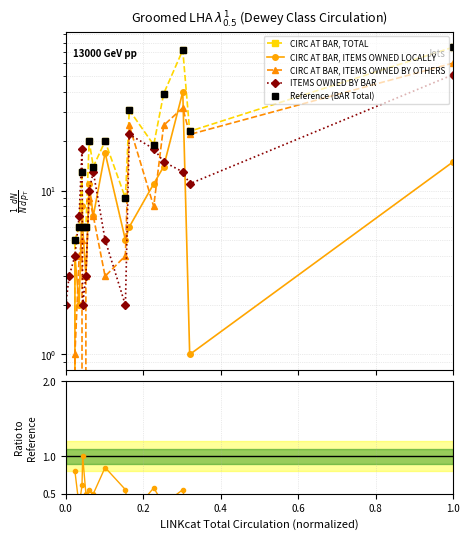

What is the sum of all CIRC AT BAR, TOTAL values?

358.0